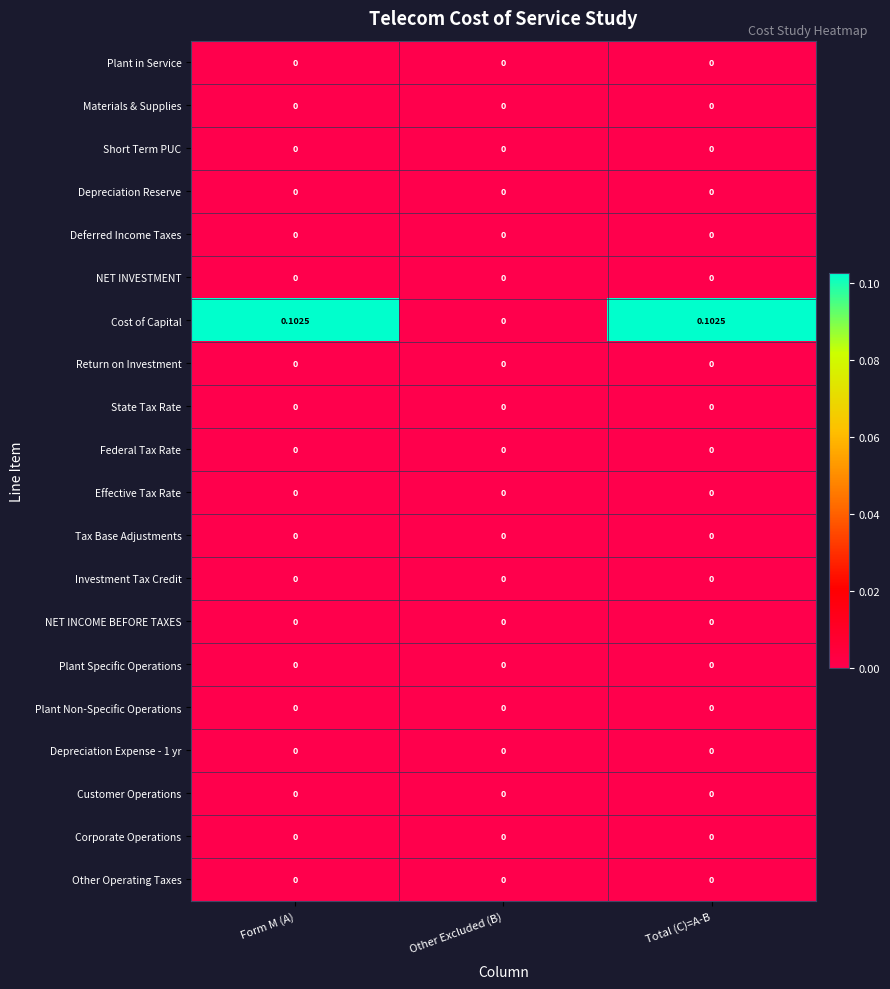

Which series has the widest spread of values?

Cost of Capital